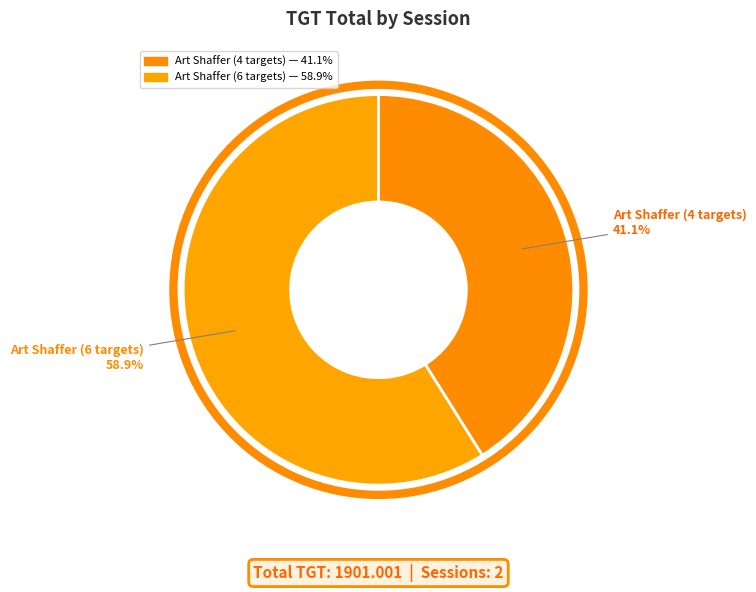

Count the number of slices in the pie.

2